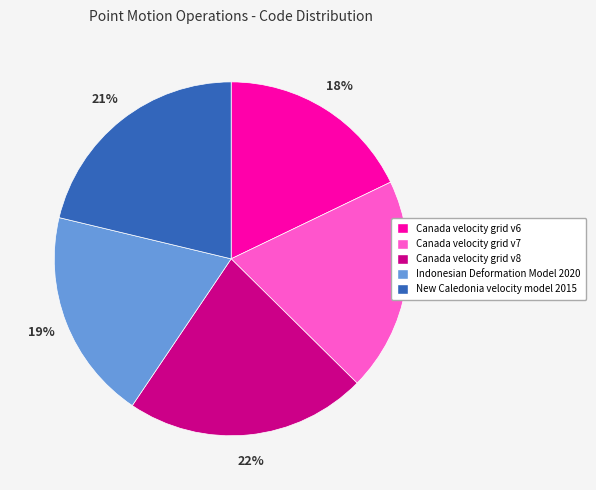

To the nearest percent, what is the average slice percentage?

20%